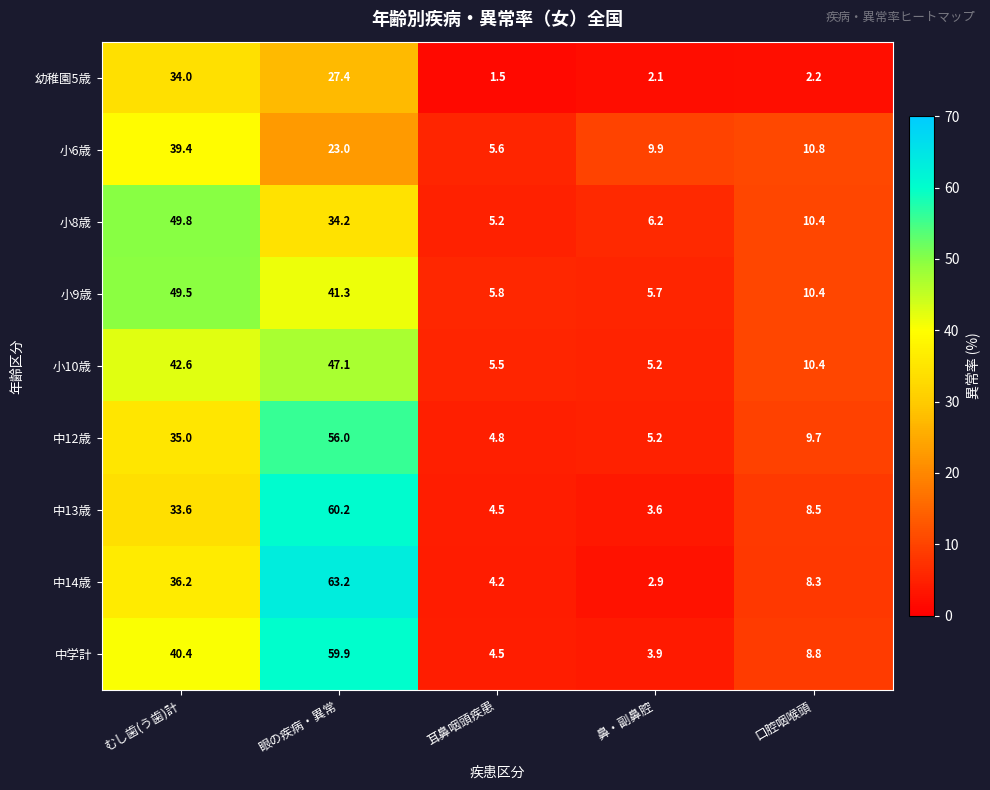

Which category has the lowest value across all series?

耳鼻咽頭疾患